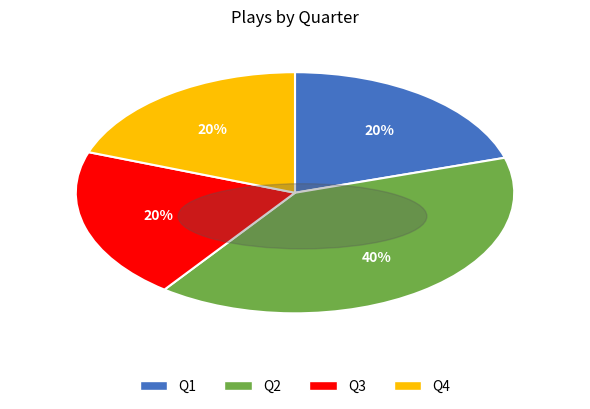

Combined, do Q2 and Q1 account for over 50%?

Yes